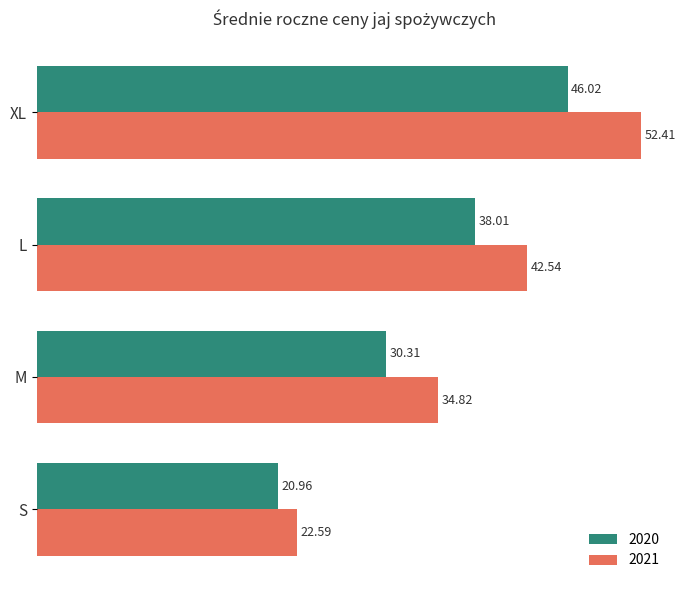

The 2021 series shows 11.8 at L. True or false?

False